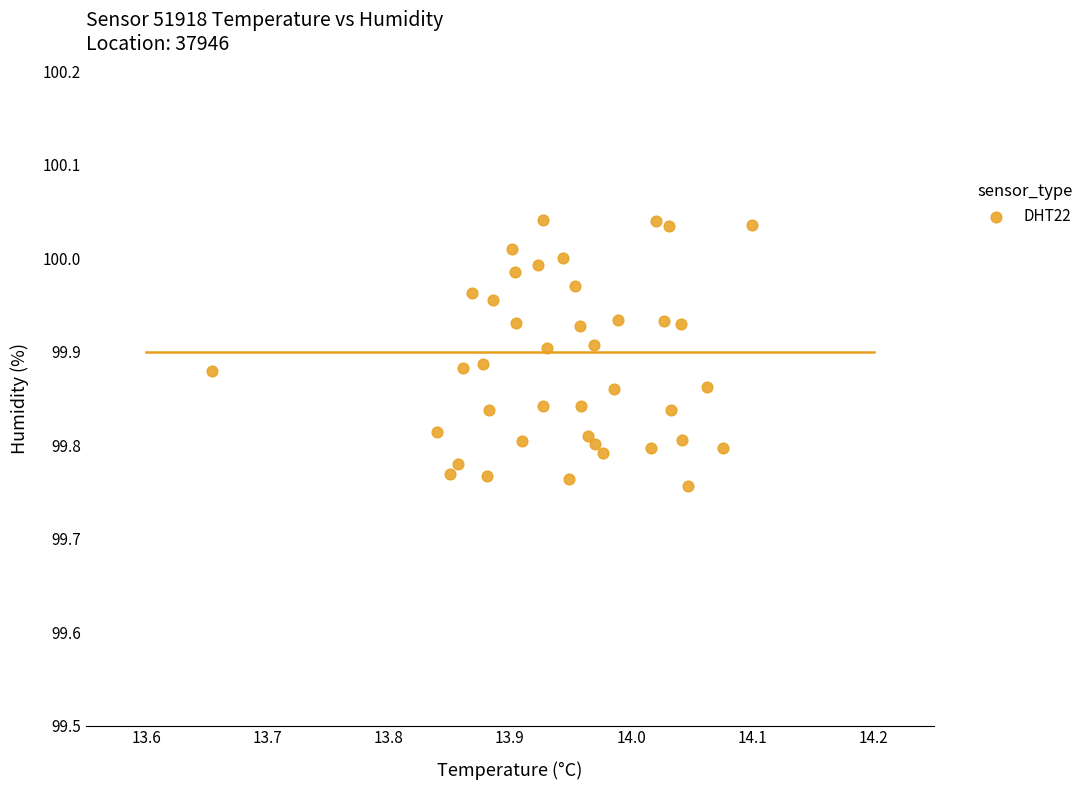

What is the range of Y values (max minus min)?

0.3